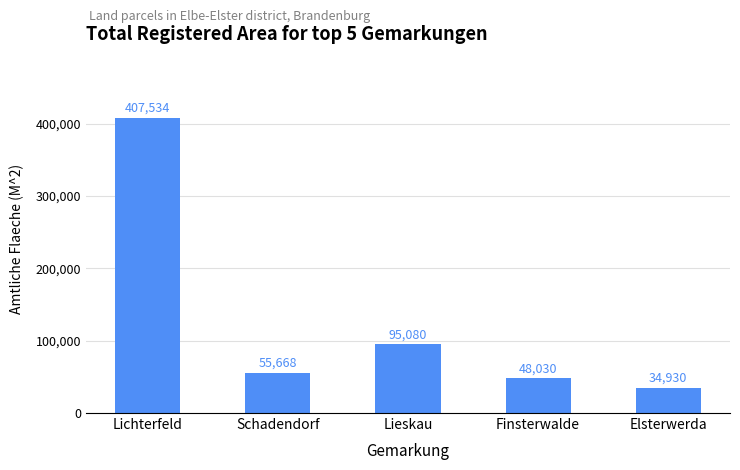

Approximately how many times larger is the value at Lichterfeld compared to Lieskau?

4.3